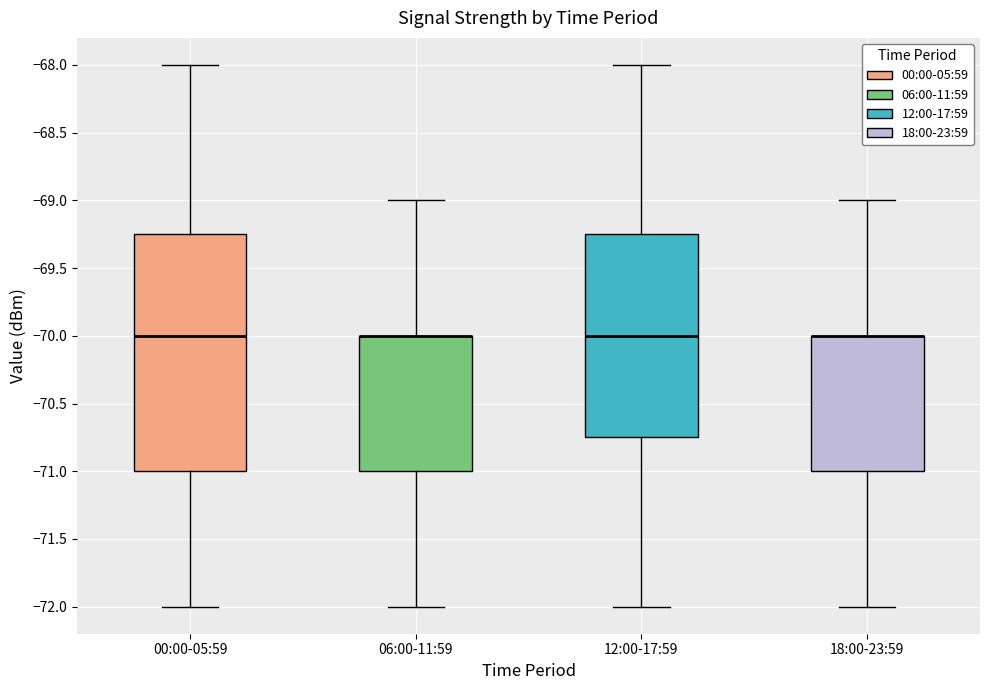

Where is the lower edge of the box for 18:00-23:59 on the y-axis? The values are not printed on the chart, so give them approximately, as read against the axis.

-71.00